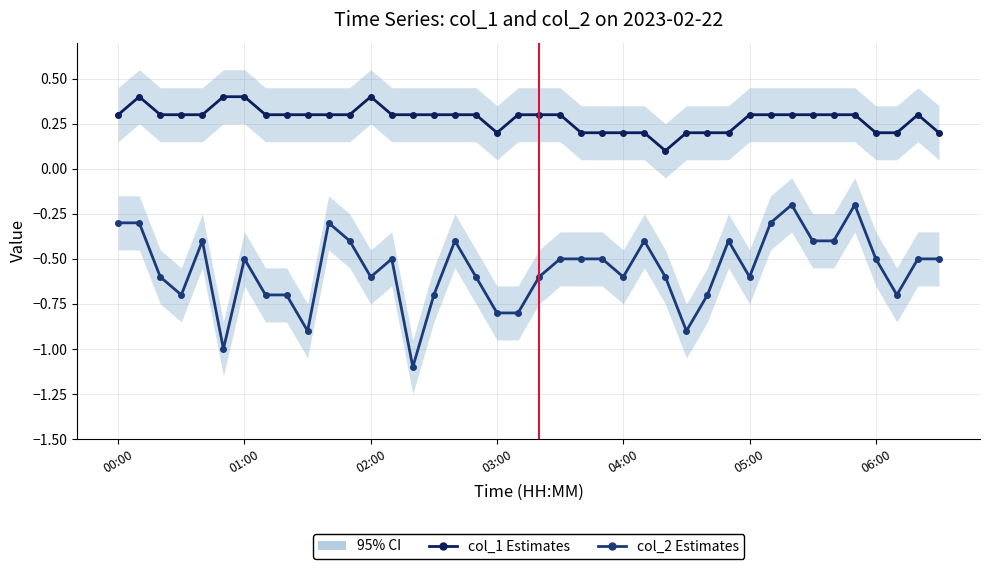

How many lines are shown in the chart?

2